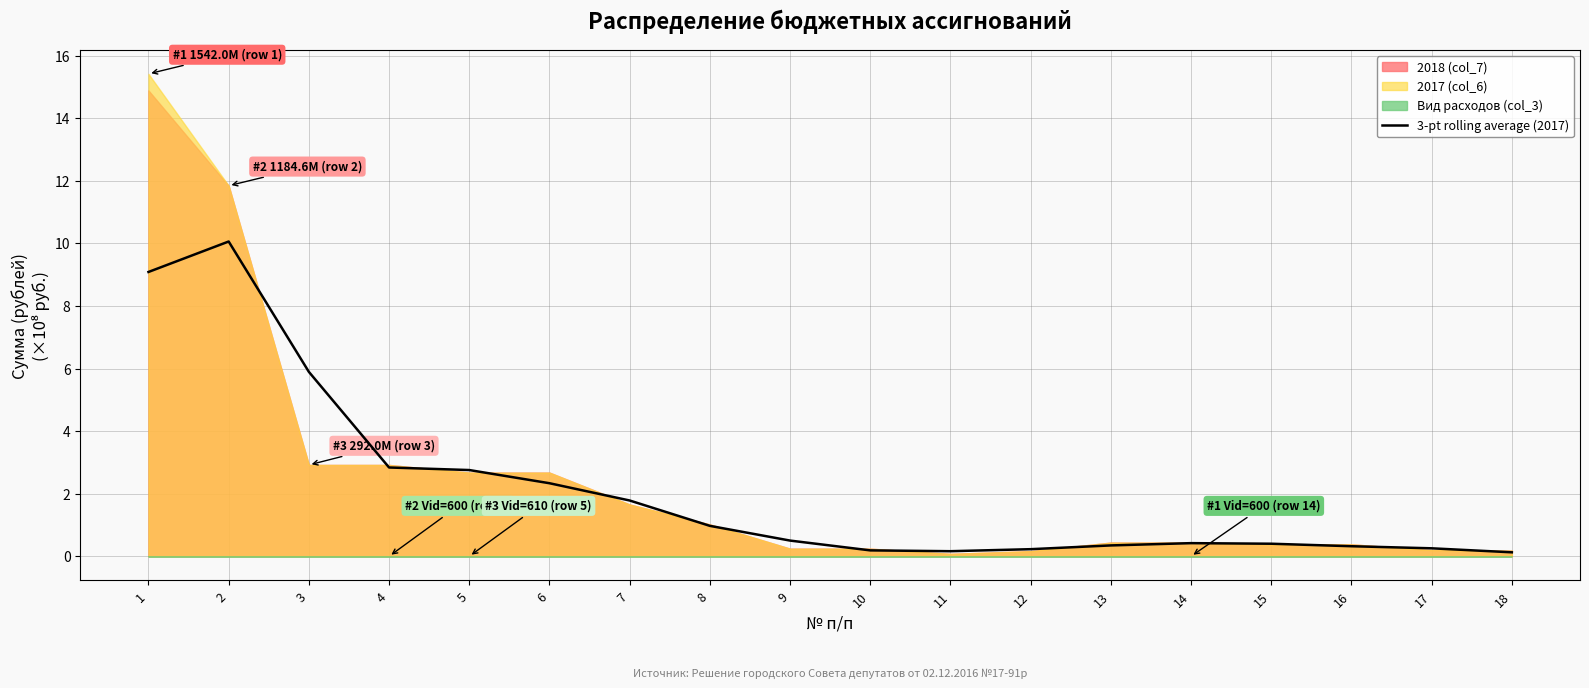

List the labels in order of value, smallest first.

18, 11, 10, 12, 17, 16, 13, 15, 14, 9, 8, 7, 6, 5, 4, 3, 1, 2